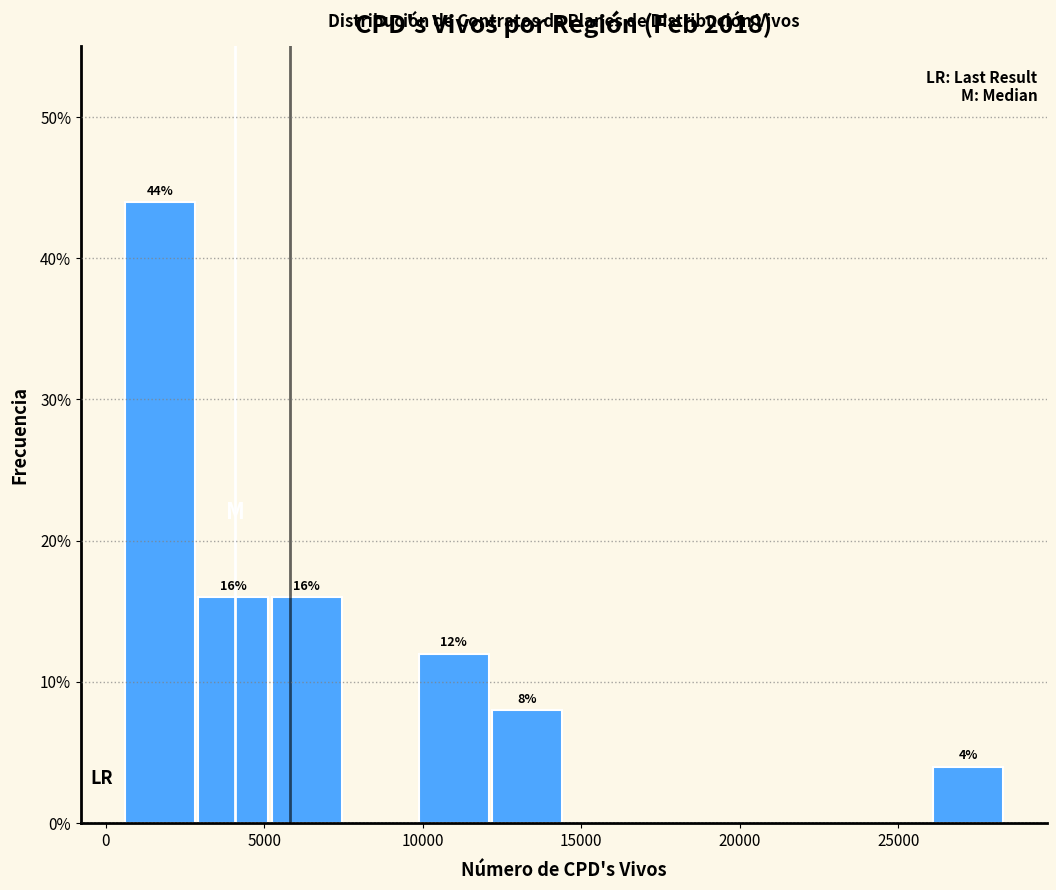

Over which range of the x-axis is the bar tallest?

500 to 3000